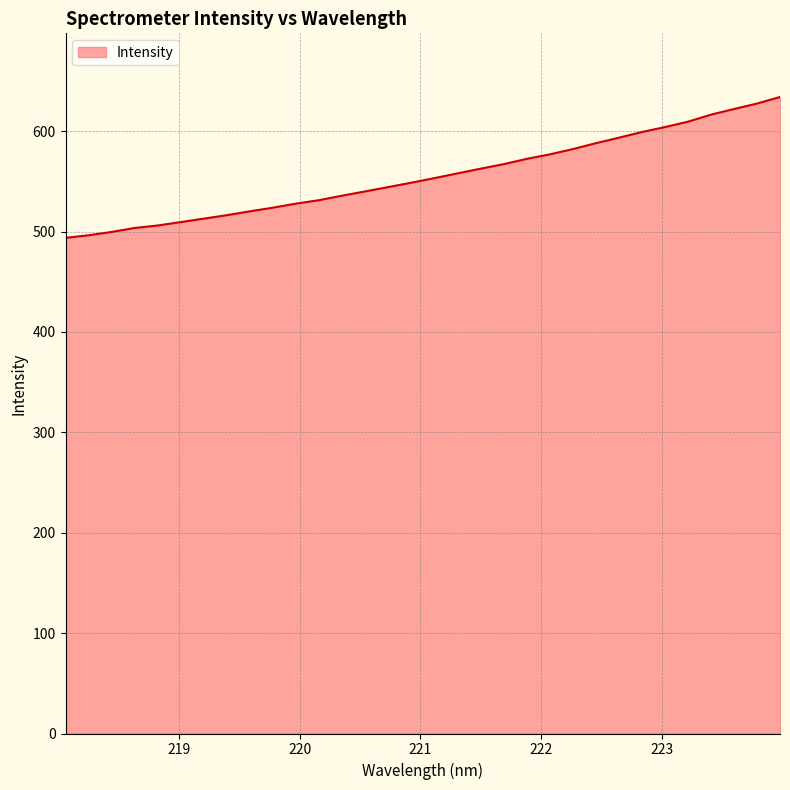

What is the maximum value shown in the chart?

634.1